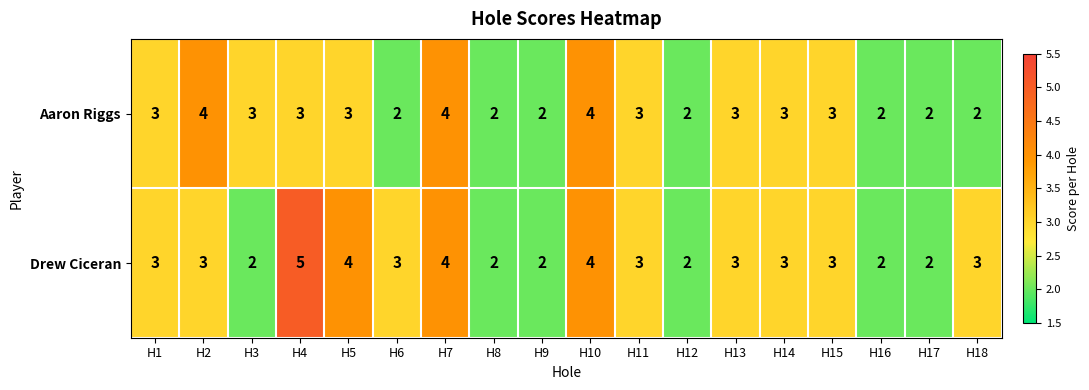

Rank the series by their average value, from lowest to highest.

Aaron Riggs, Drew Ciceran